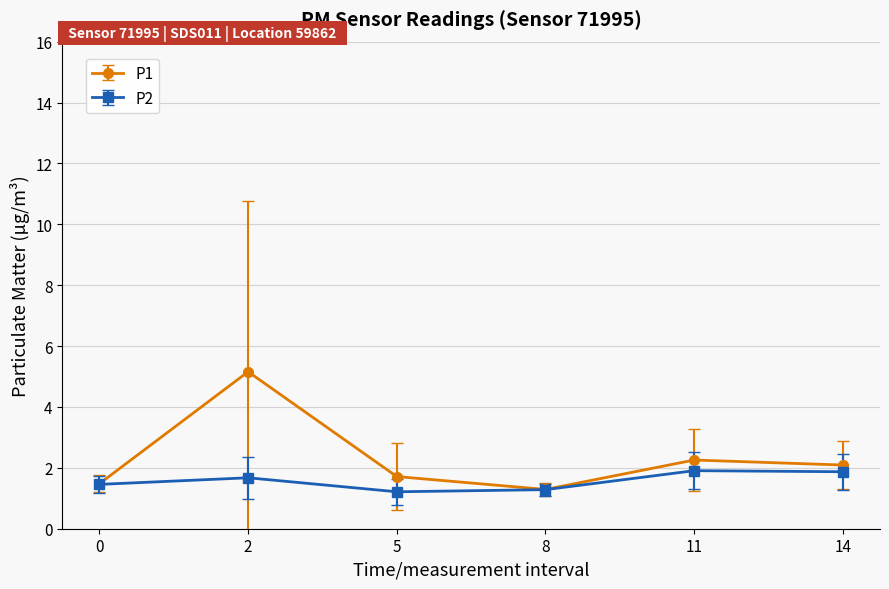

Count the number of data series in this chart.

2